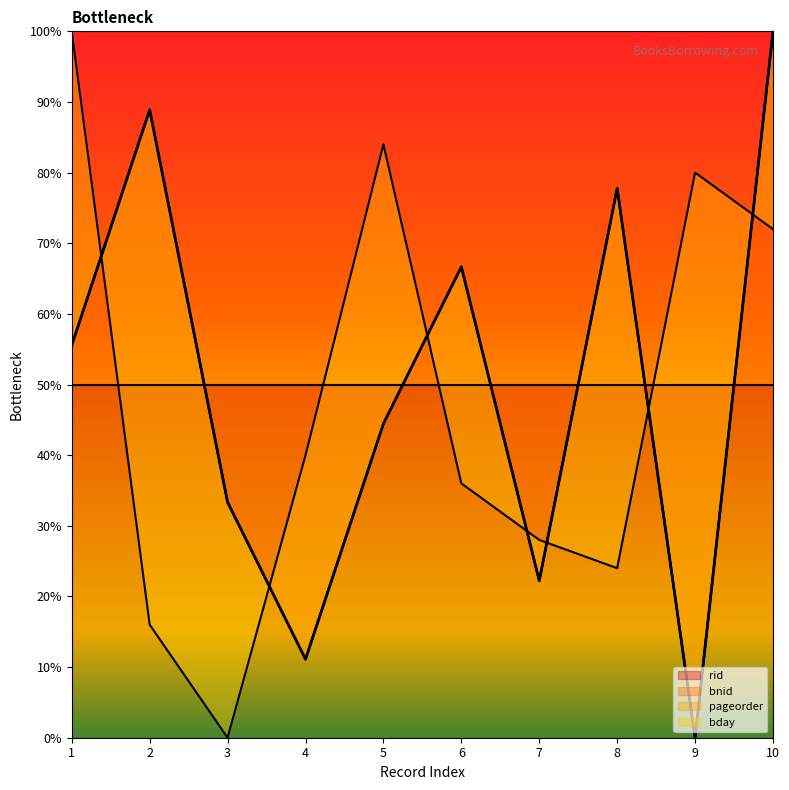

How many interior local peaks does the bday series have?

2